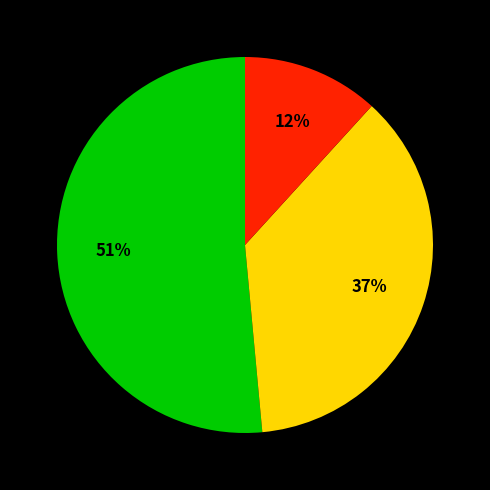

How many slices are in this pie chart?

3